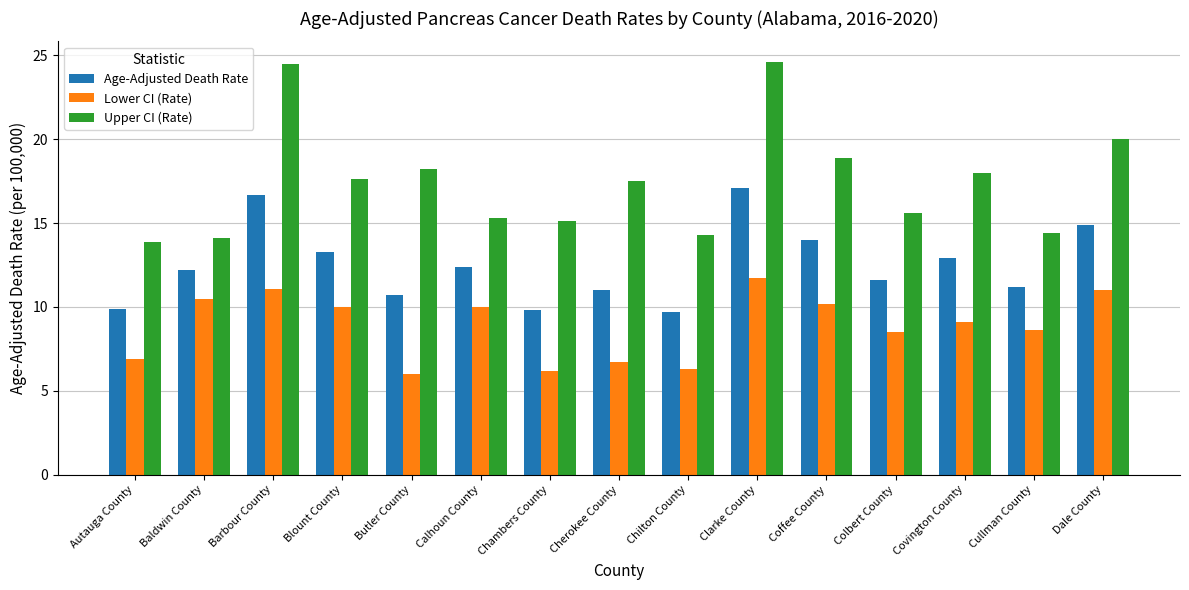

At Clarke County, list the series in order from largest to smallest.

Upper CI (Rate), Age-Adjusted Death Rate, Lower CI (Rate)